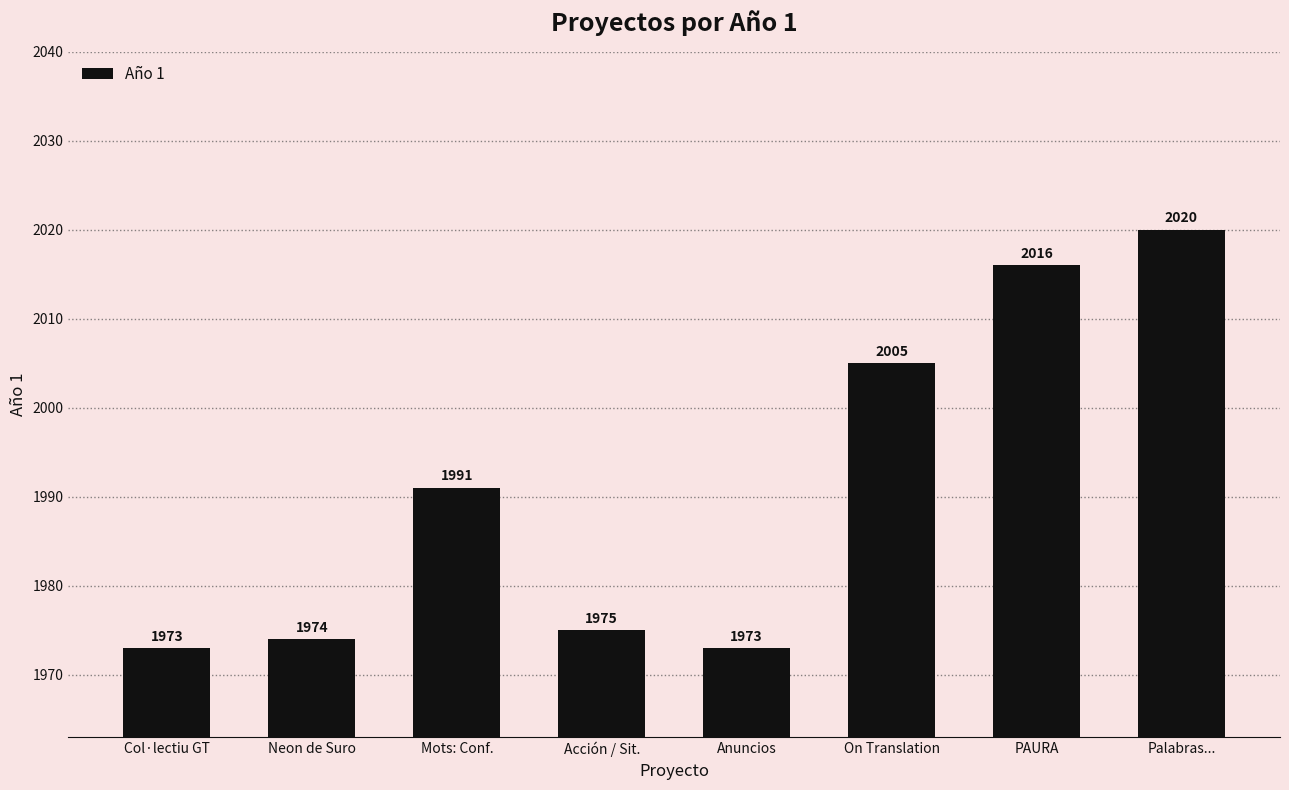

Reading left to right, list all the values displayed in this chart.

Col·lectiu GT=1973	Neon de Suro=1974	Mots: Conf.=1991	Acción / Sit.=1975	Anuncios=1973	On Translation=2005	PAURA=2016	Palabras...=2020